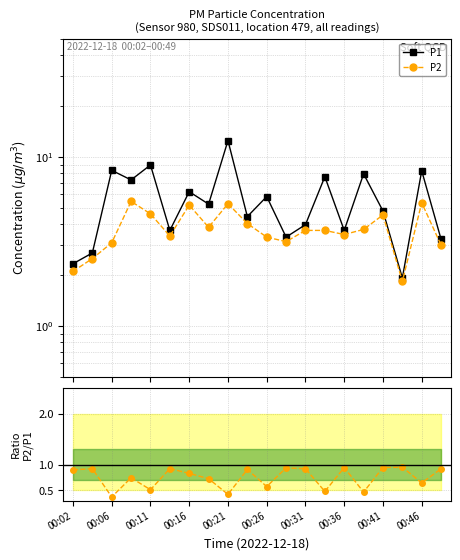

The value of P1 at 00:36 is 6.5. True or false?

False